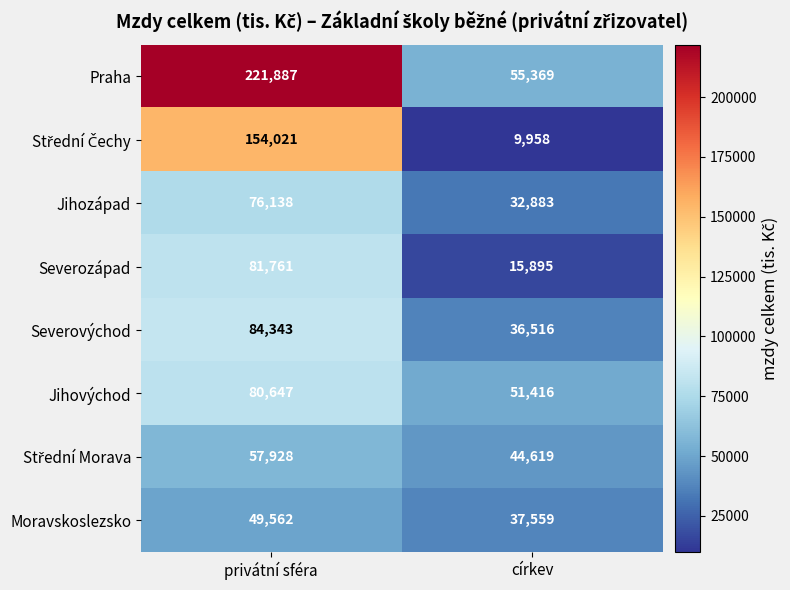

Which series has the largest total across all categories?

Praha